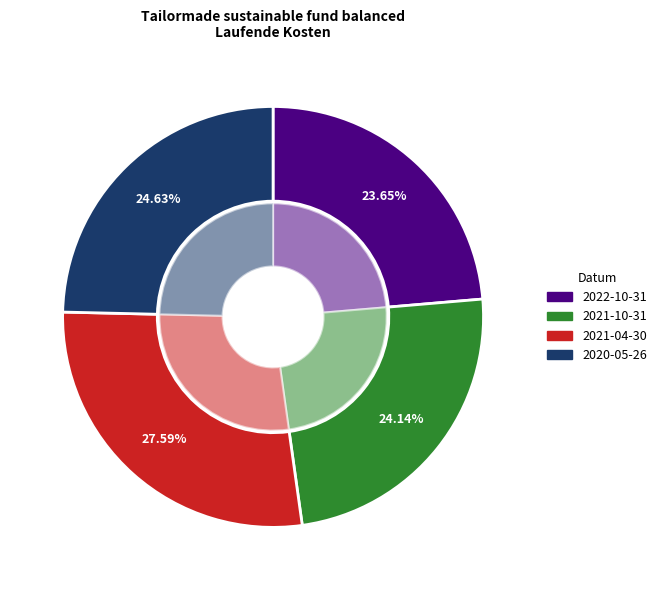

Count the number of slices in the pie.

4